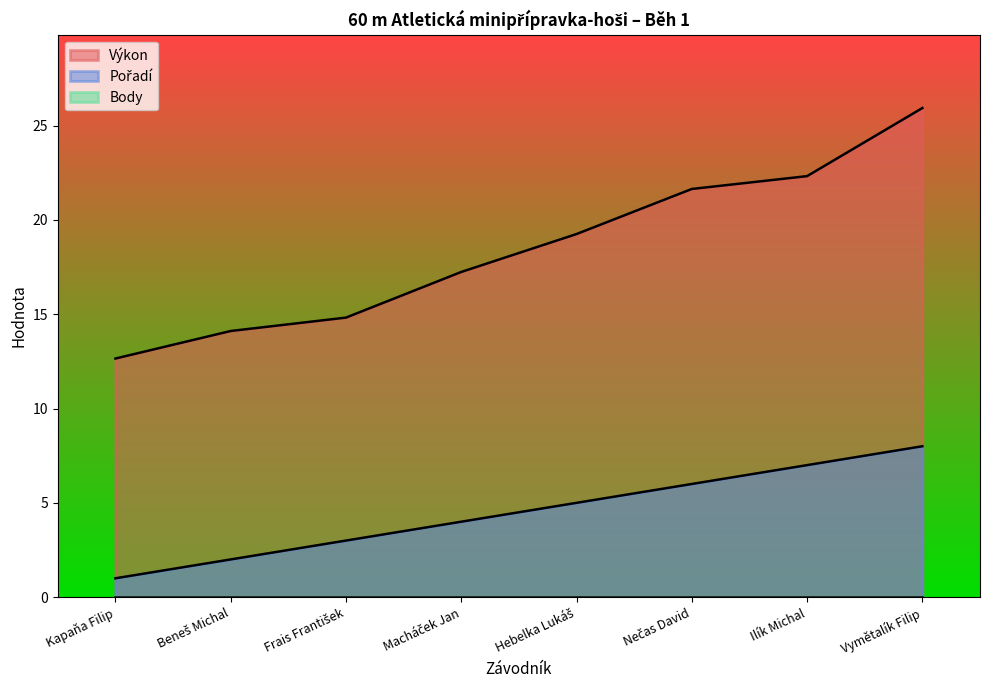

How many lines are shown in the chart?

3